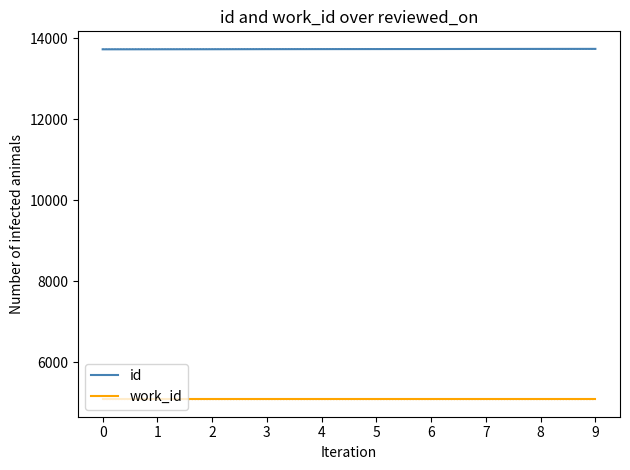

Reading right to left, extract all data points from this chart.

id: 13741	13740	13739	13737	13736	13735	13734	13732	13731	13730
work_id: 5088	5088	5088	5088	5088	5088	5088	5088	5088	5088